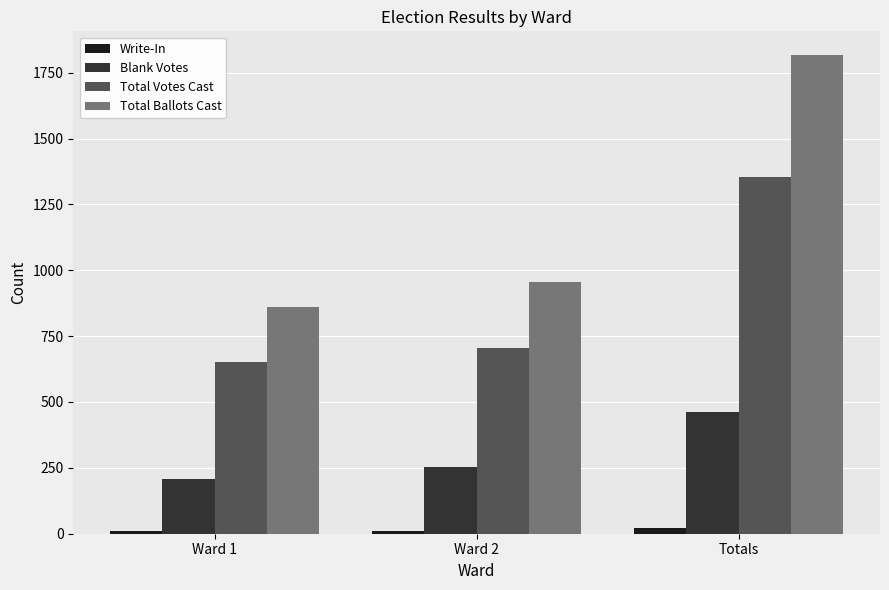

Rank the series at Ward 1 from lowest to highest value.

Write-In, Blank Votes, Total Votes Cast, Total Ballots Cast